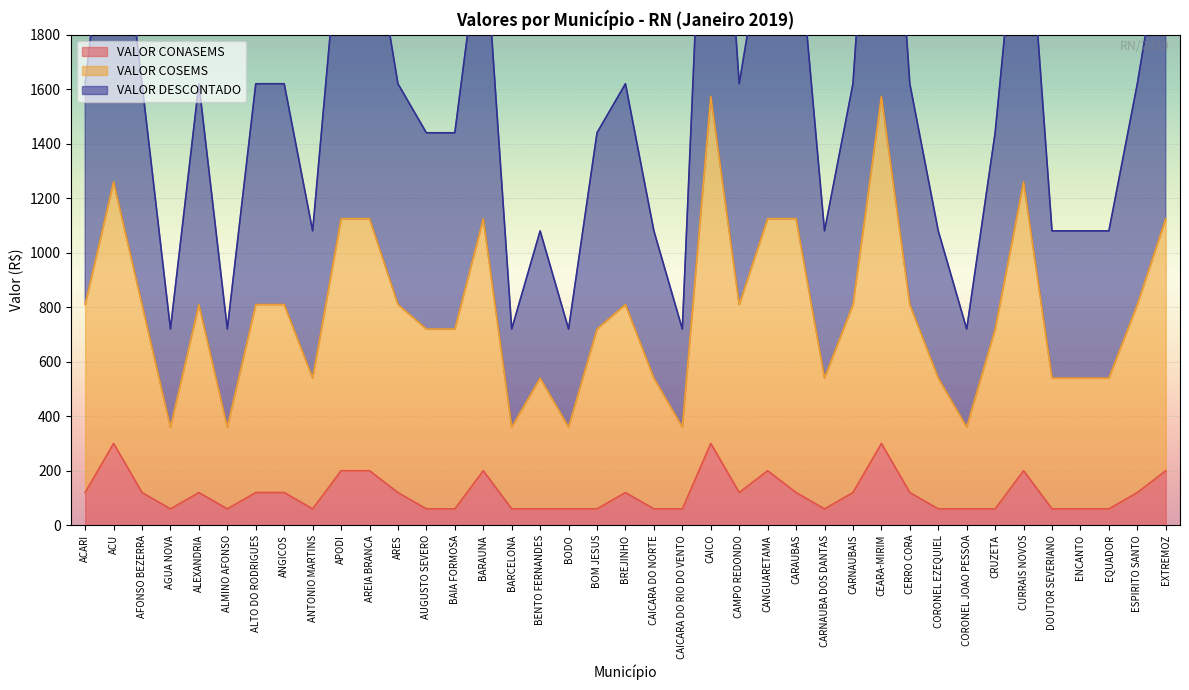

What is the maximum value for VALOR COSEMS?

1574